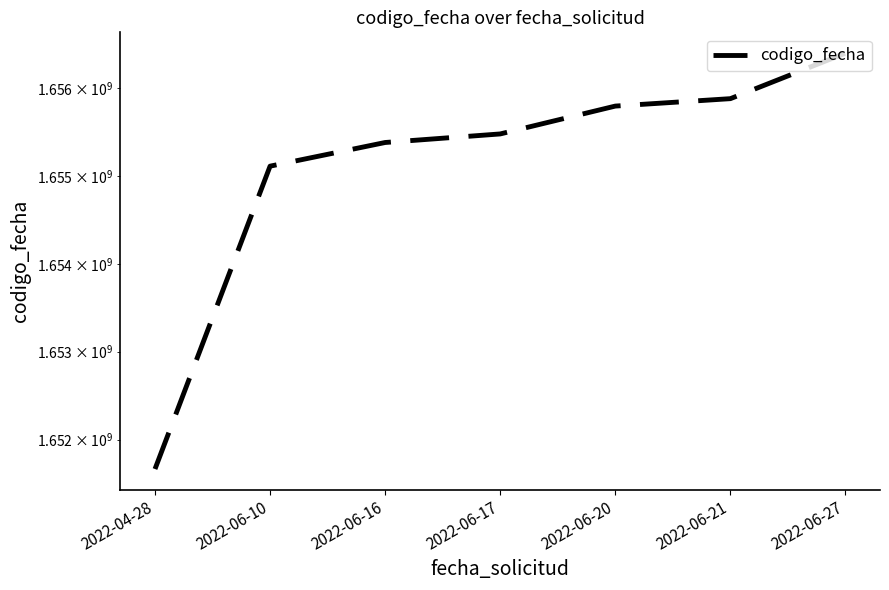

What is the difference between the values at 2022-06-17 and 2022-06-27?

920990